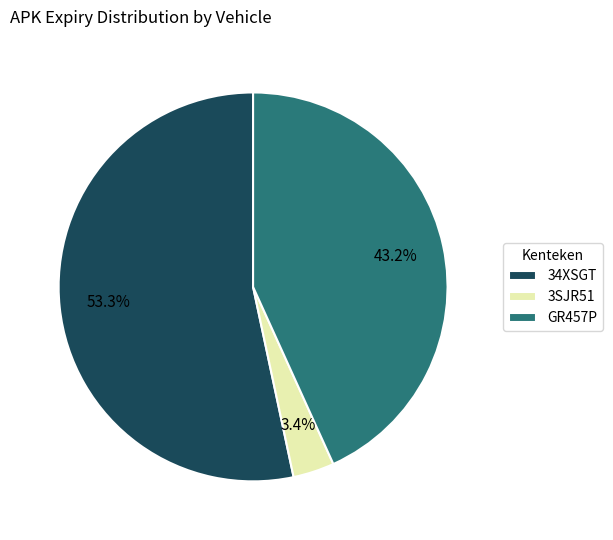

Approximately how many times larger is the value at 34XSGT compared to GR457P?

1.2